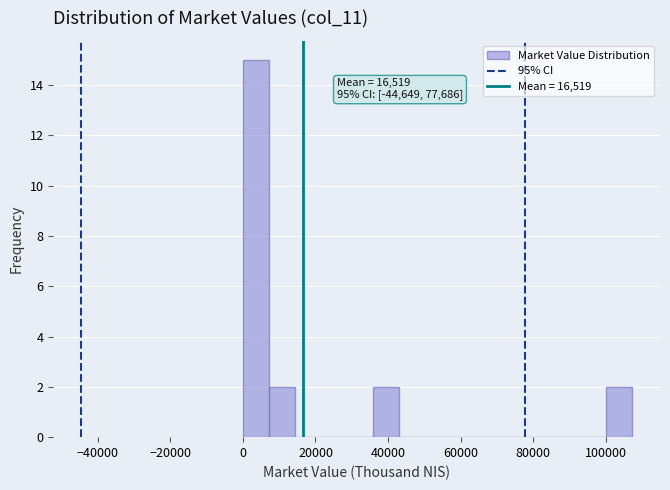

Read against the x-axis, roughly where is the centre of the tallest bar?

4000